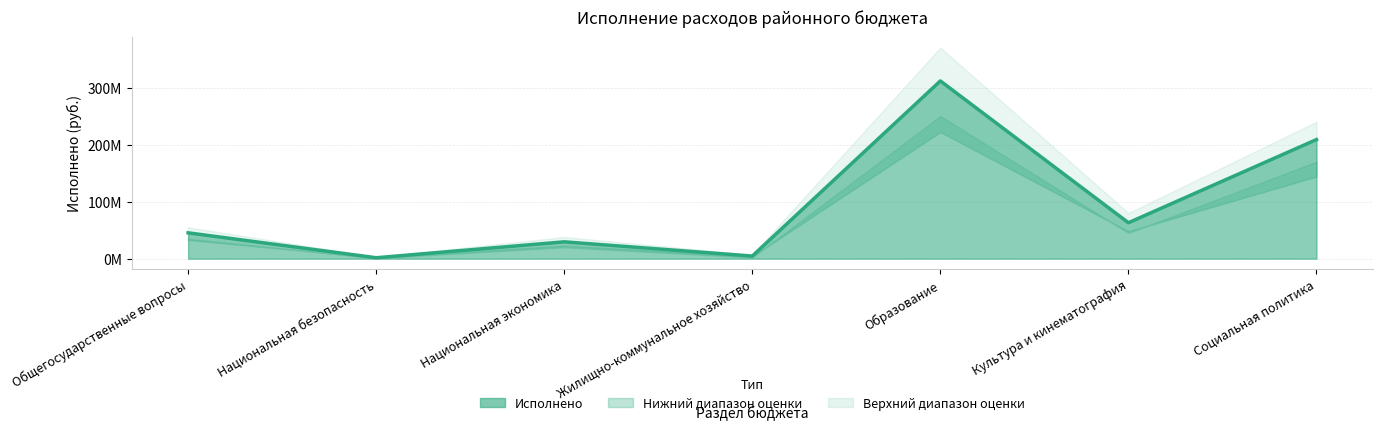

Rank the categories by value from highest to lowest.

Образование, Социальная политика, Культура и кинематография, Общегосударственные вопросы, Национальная экономика, Жилищно-коммунальное хозяйство, Национальная безопасность